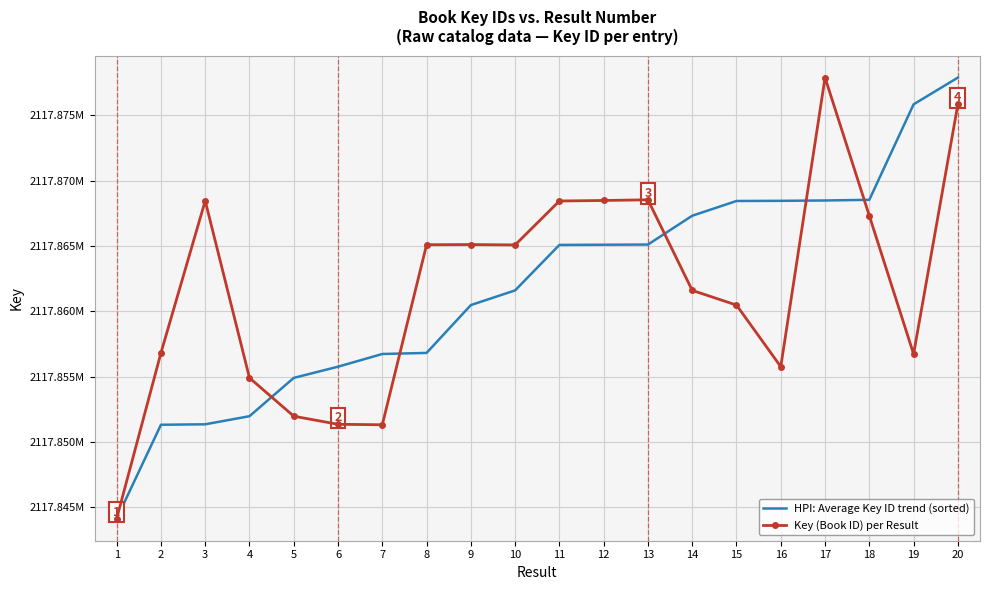

In Key (Book ID) per Result, how many points are higher than both neighbors (excluding endpoints)?

4